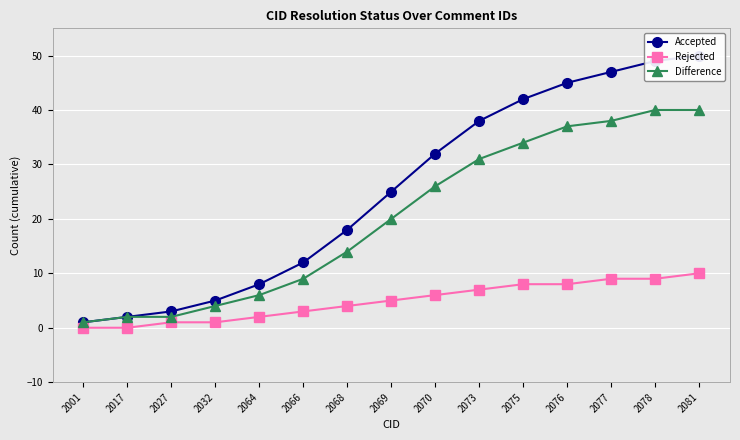

What is the sum of all Rejected values?

73